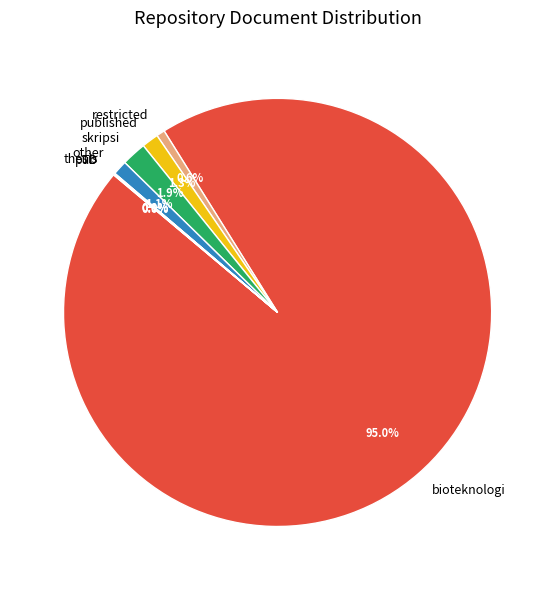

What portion of the pie excludes skripsi?

98.1%